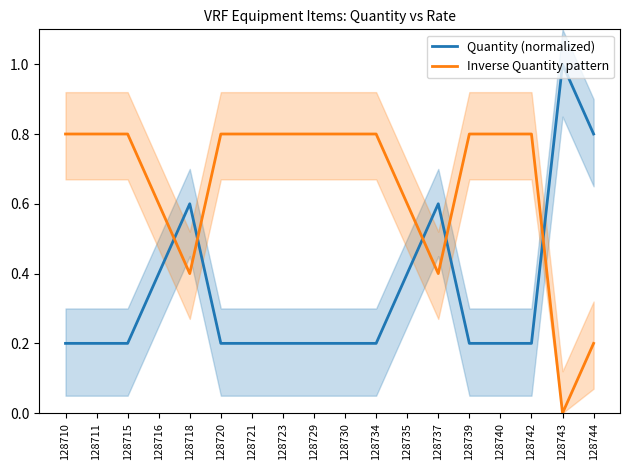

Where do Inverse Quantity pattern and Quantity (normalized) first cross each other?

128716 and 128718